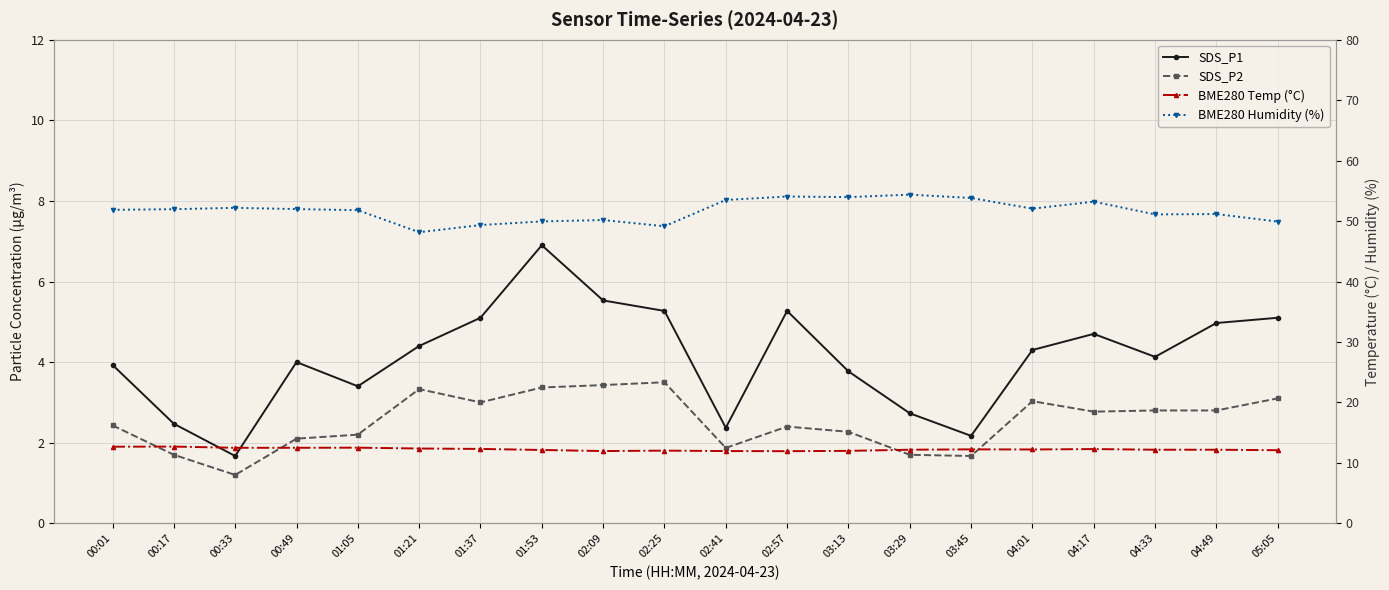

Which has a higher value, 00:33 or 01:21?

01:21